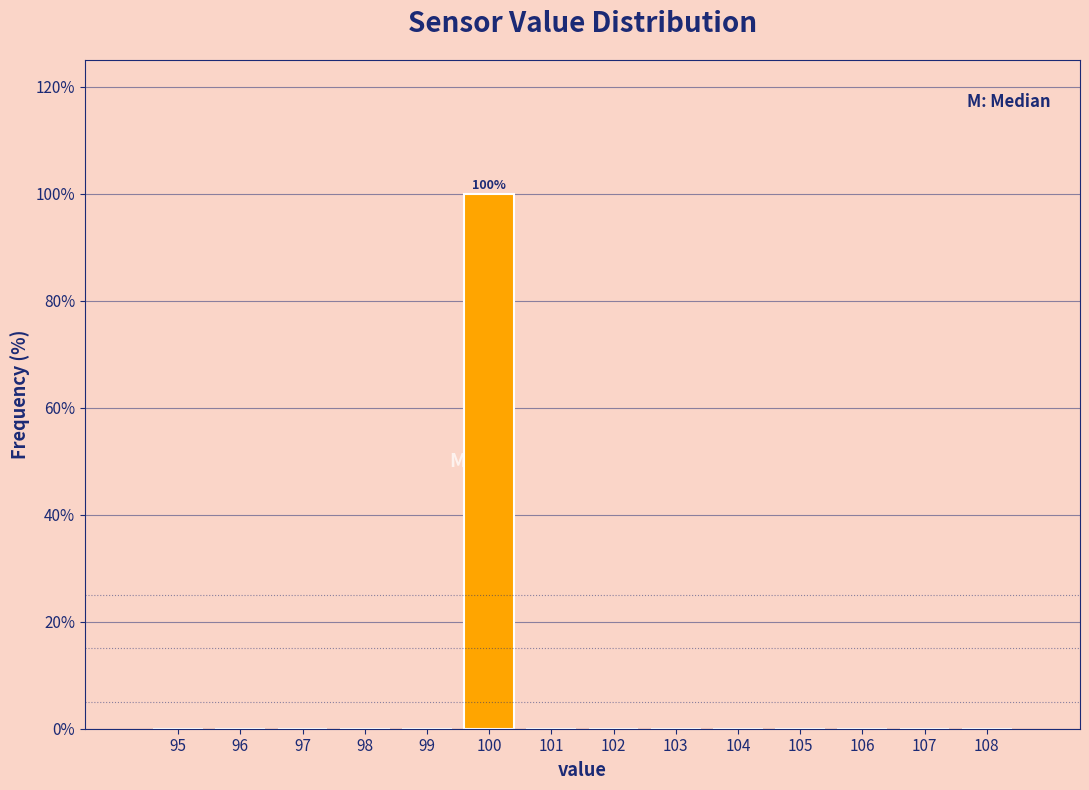

Reading left to right, what are all the values shown in this chart?

95=0	96=0	97=0	98=0	99=0	100=100	101=0	102=0	103=0	104=0	105=0	106=0	107=0	108=0